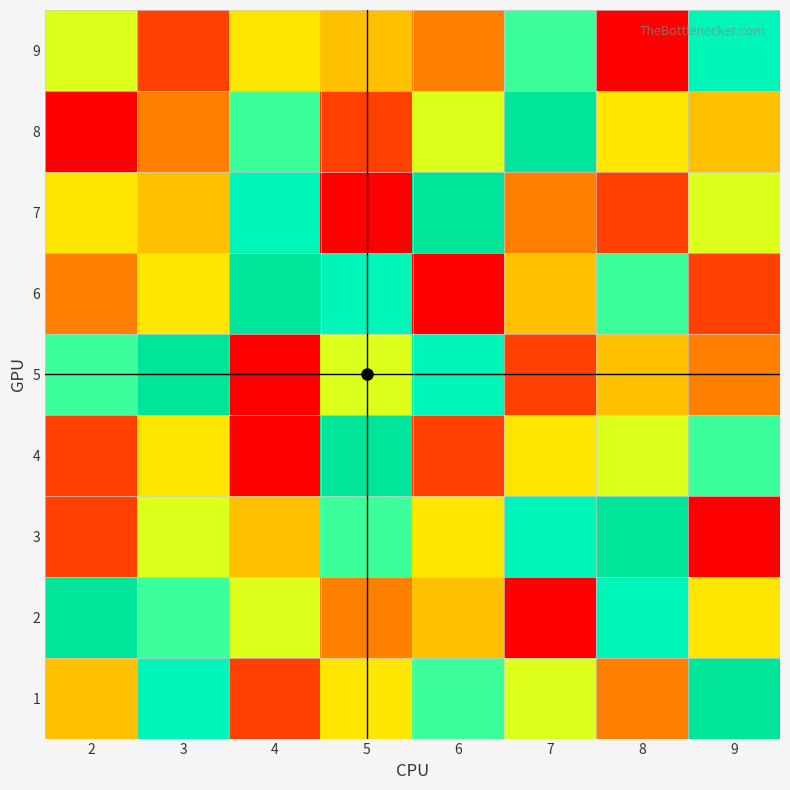

What is the total value across all series at 3?

49